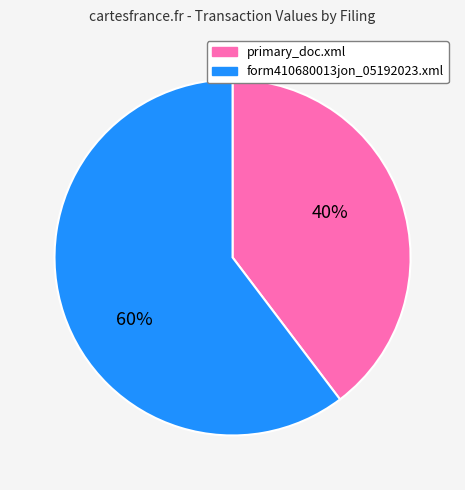

What is the ratio of the value at form410680013jon_05192023.xml to the value at primary_doc.xml?

1.5